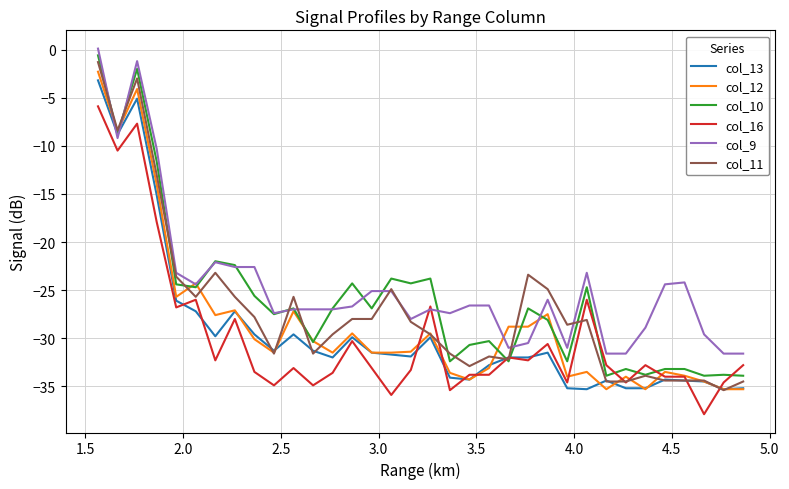

What is the minimum value for col_12?

-35.3